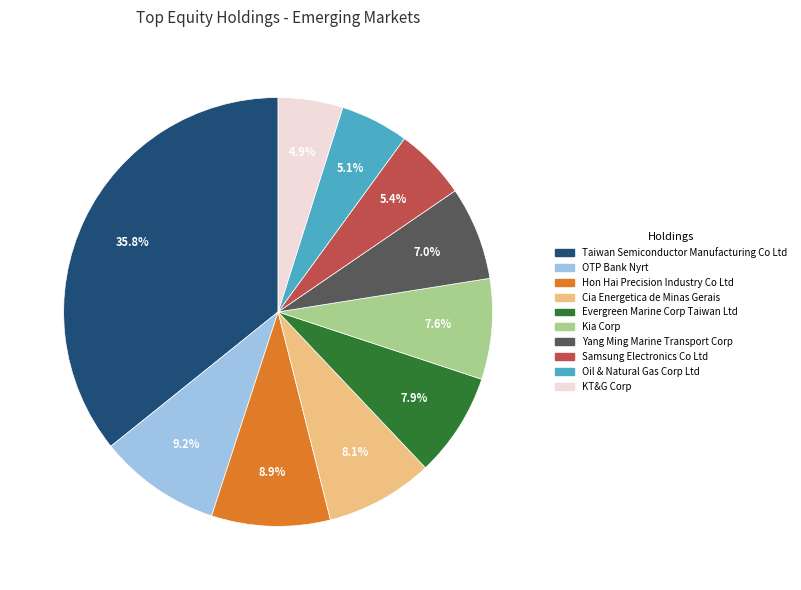

Does any single category account for the majority?

No